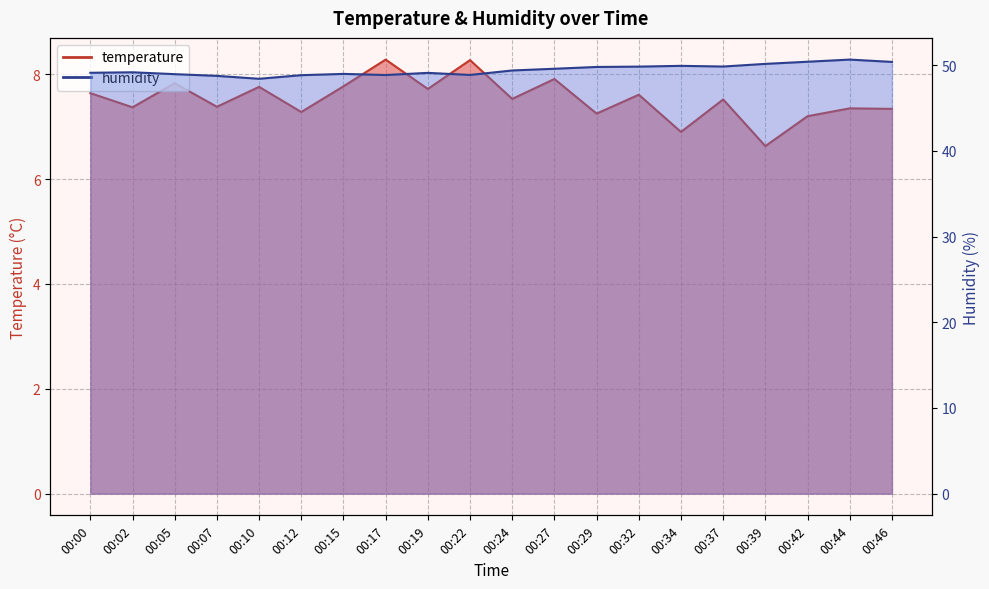

True or false: humidity has more than 2 points higher than both neighbors.

True